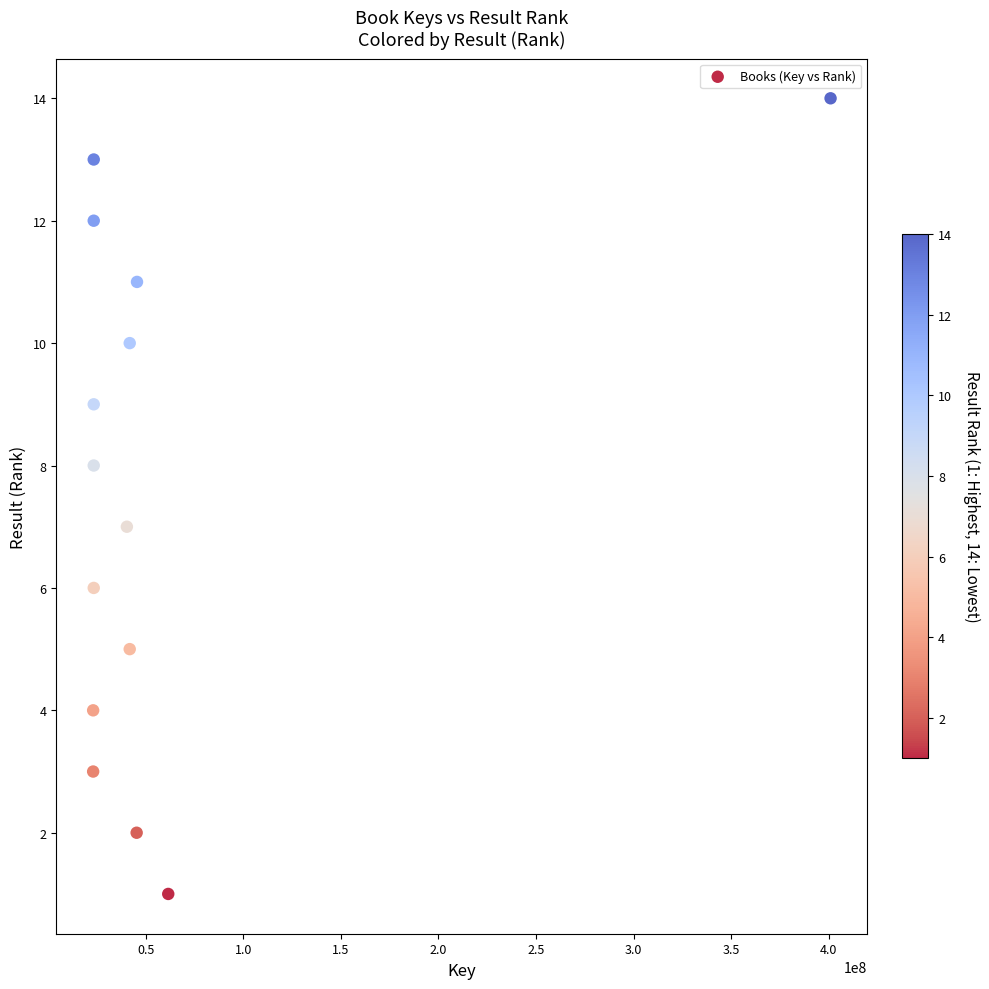

What is the range of X values (max minus min)?

377790468